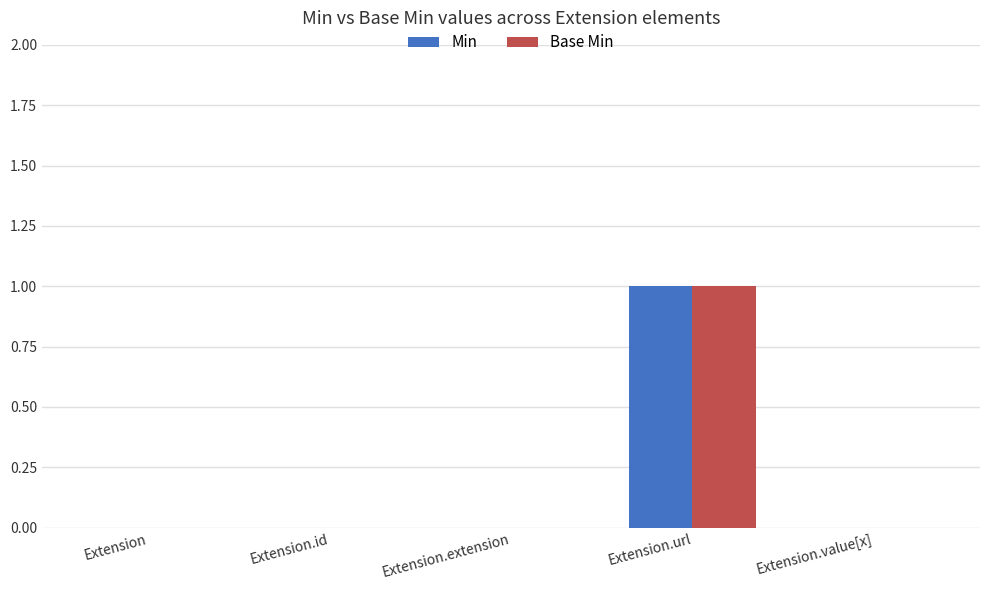

Does the chart contain stacked bars?

No